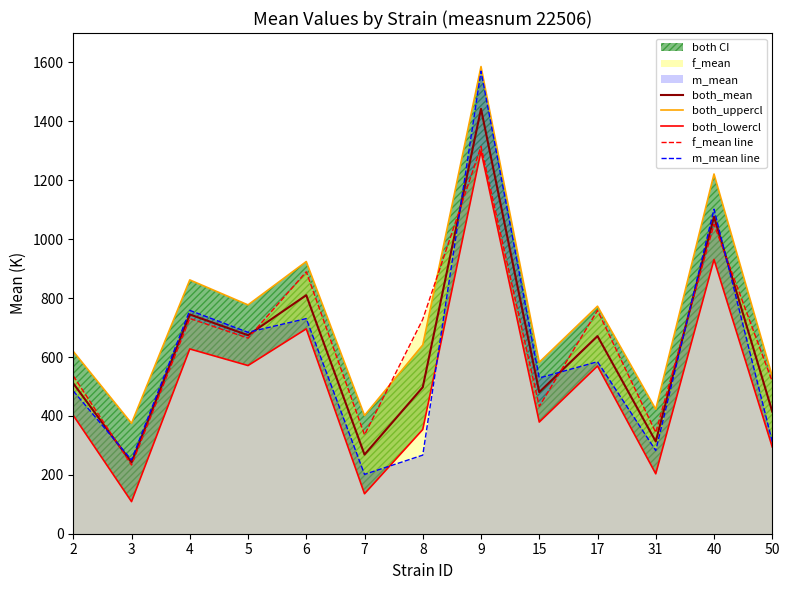

Which label corresponds to the smallest value in the chart?

3